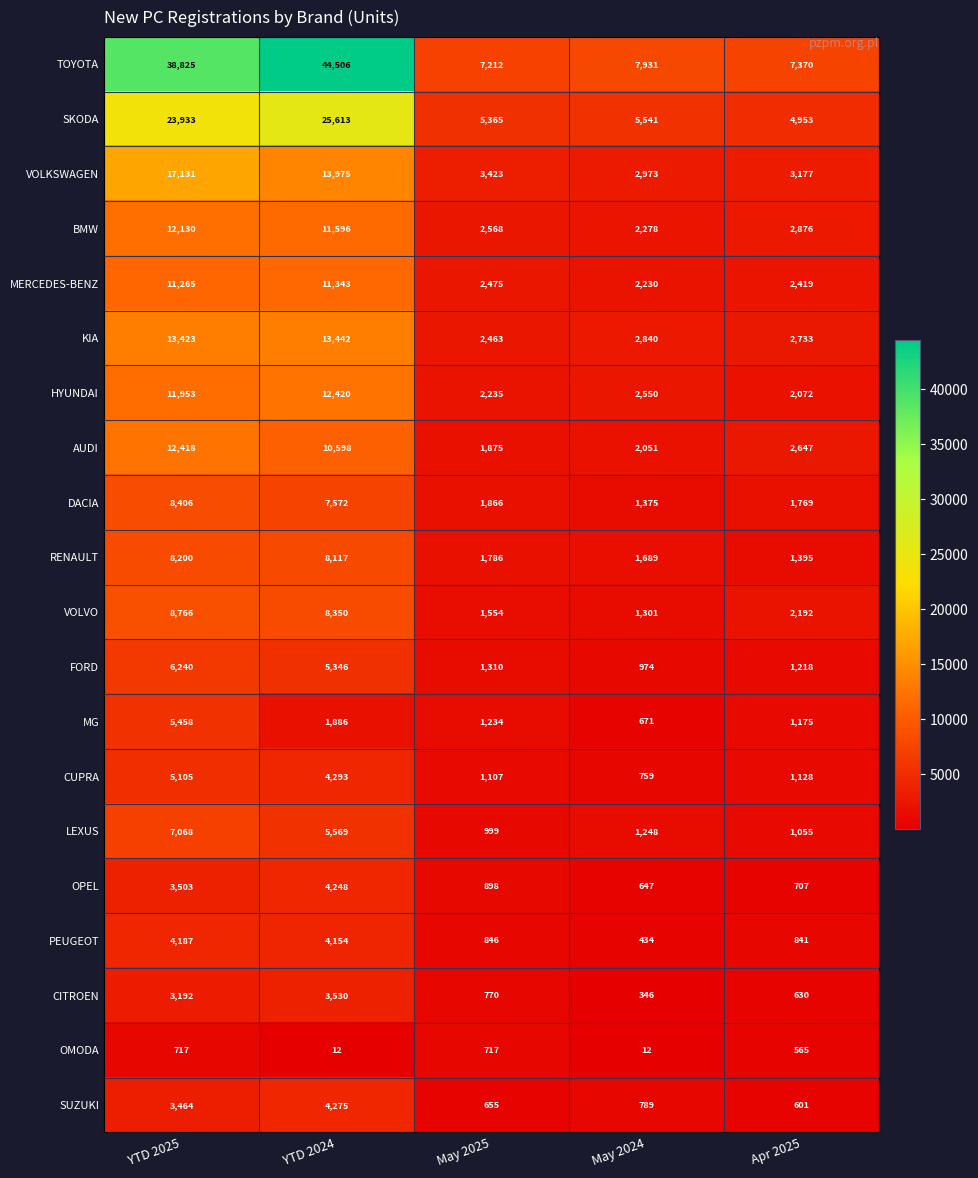

What is the total value across all series at YTD 2025?

205384